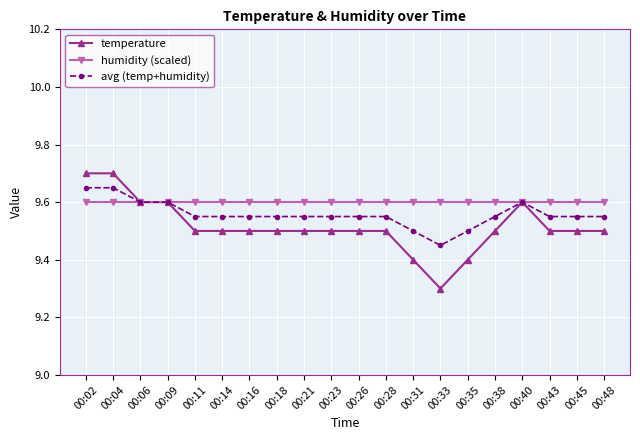

Is it true that humidity (scaled) equals 9.6 at 00:28?

True